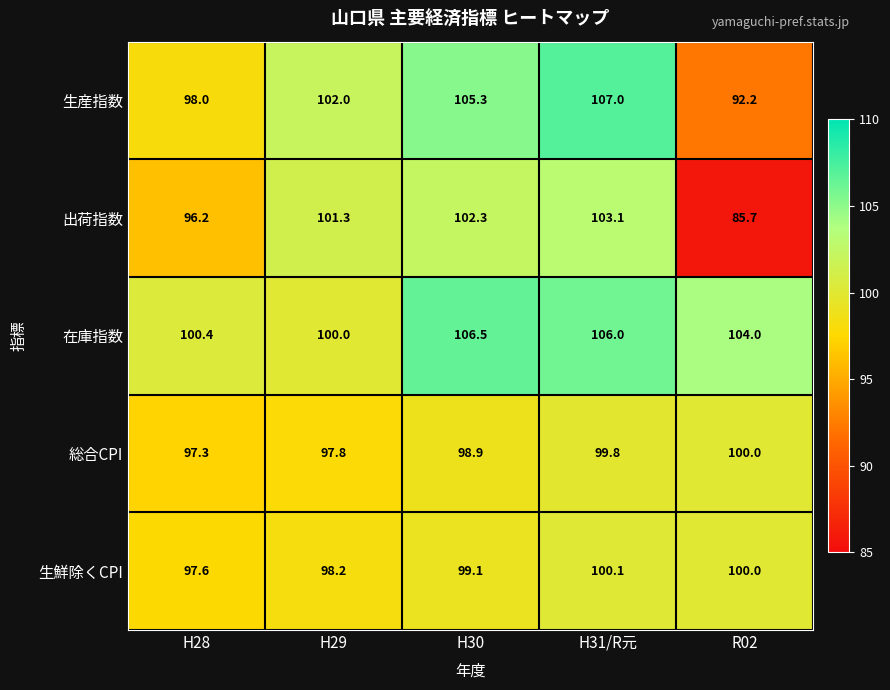

Reading left to right, what are all the values shown in this chart?

生産指数: 98.0	102.0	105.3	107.0	92.2
出荷指数: 96.2	101.3	102.3	103.1	85.7
在庫指数: 100.4	100.0	106.5	106.0	104.0
総合CPI: 97.3	97.8	98.9	99.8	100.0
生鮮除くCPI: 97.6	98.2	99.1	100.1	100.0